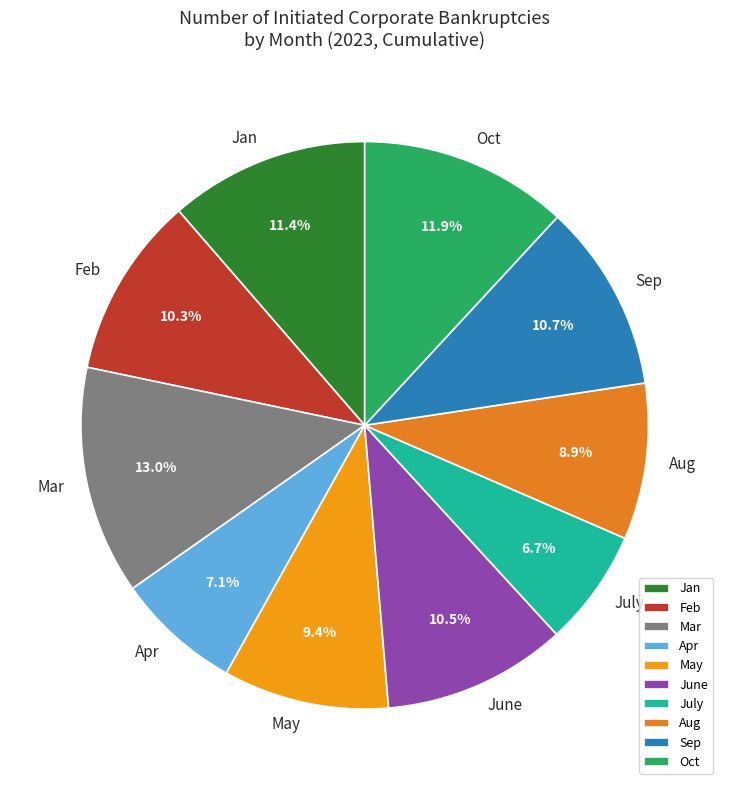

Does May account for over 50% of the chart?

No